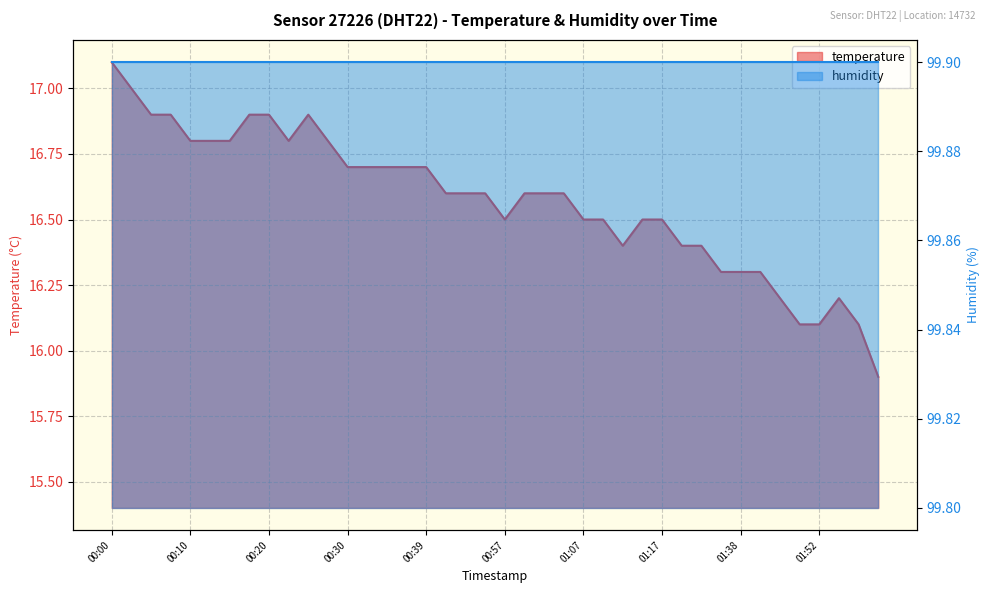

How many points are higher than both their immediate neighbors (excluding endpoints)?

2